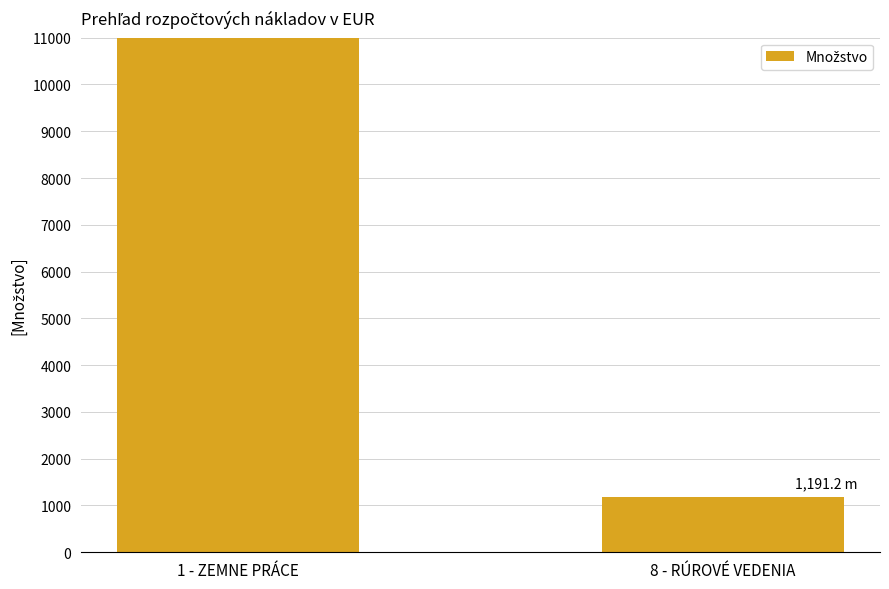

Reading left to right, extract all data points from this chart.

1 - ZEMNE PRÁCE=13707.0	8 - RÚROVÉ VEDENIA=1191.2